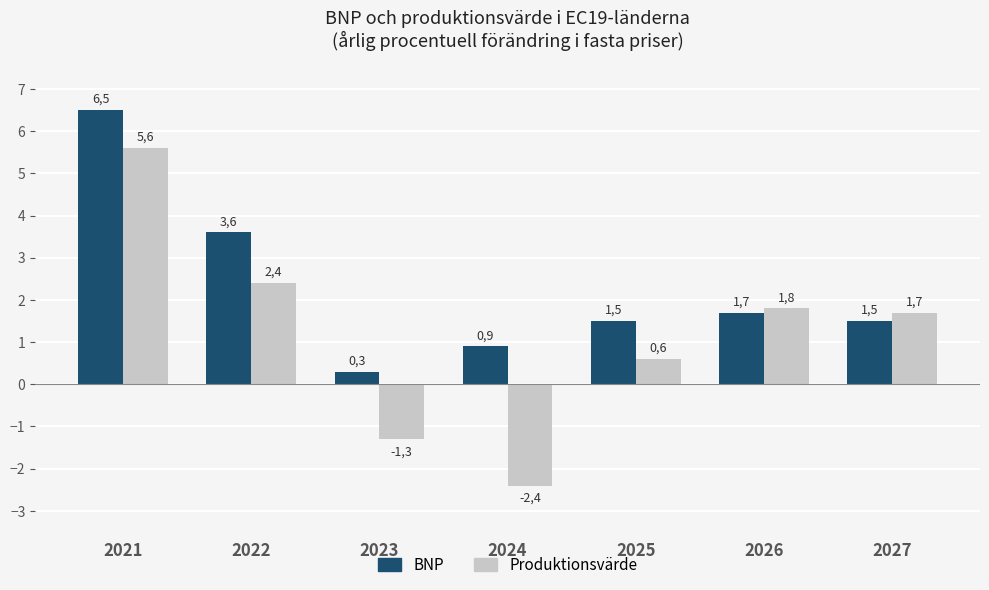

At which label does Produktionsvärde reach its minimum?

2024